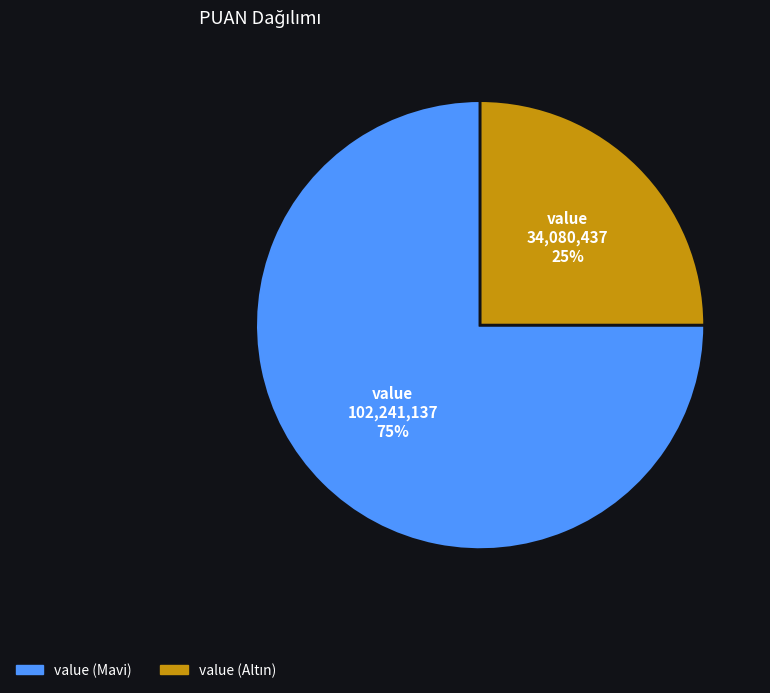

To the nearest percent, what is the average slice percentage?

50%